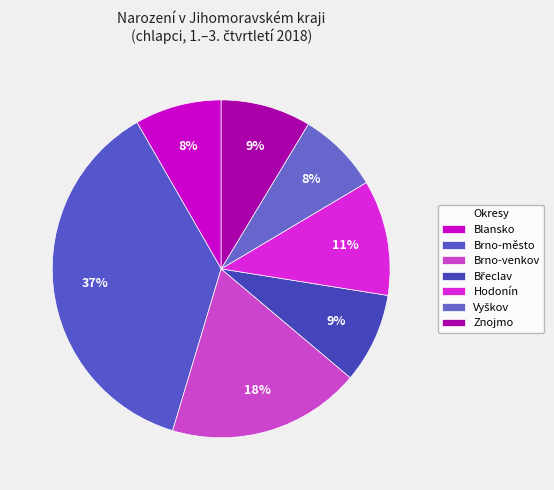

Approximately how many times larger is the value at Znojmo compared to Brno-venkov?

0.5